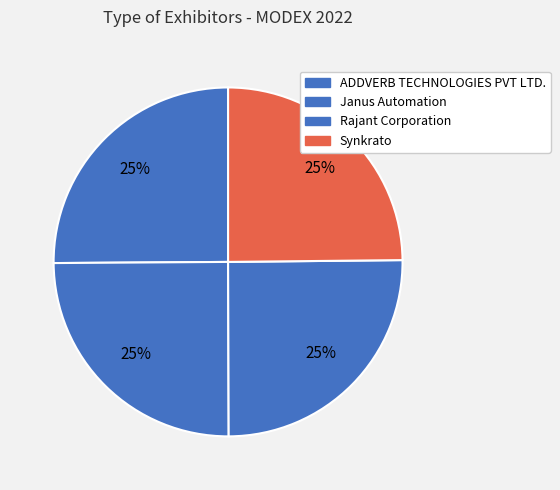

How many segments does this pie chart have?

4